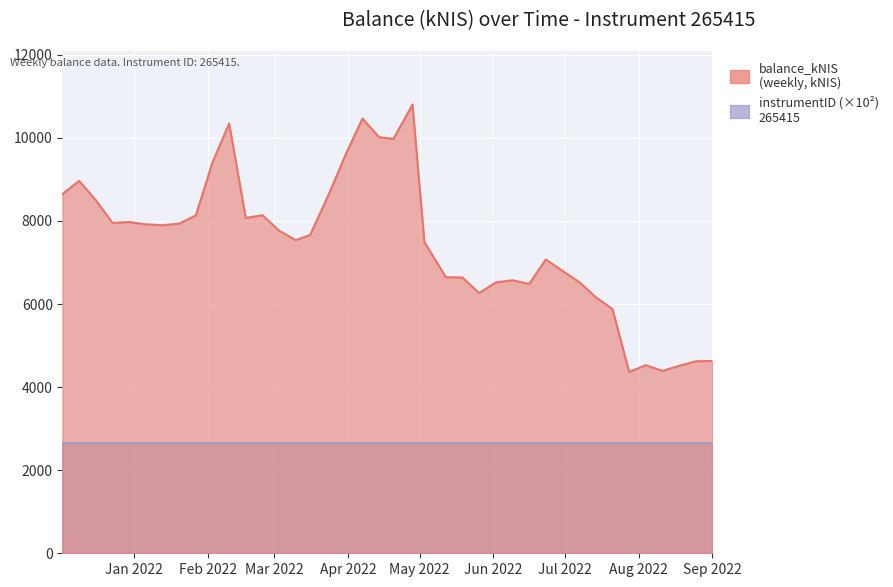

What is the maximum value shown in the chart?

10804.6